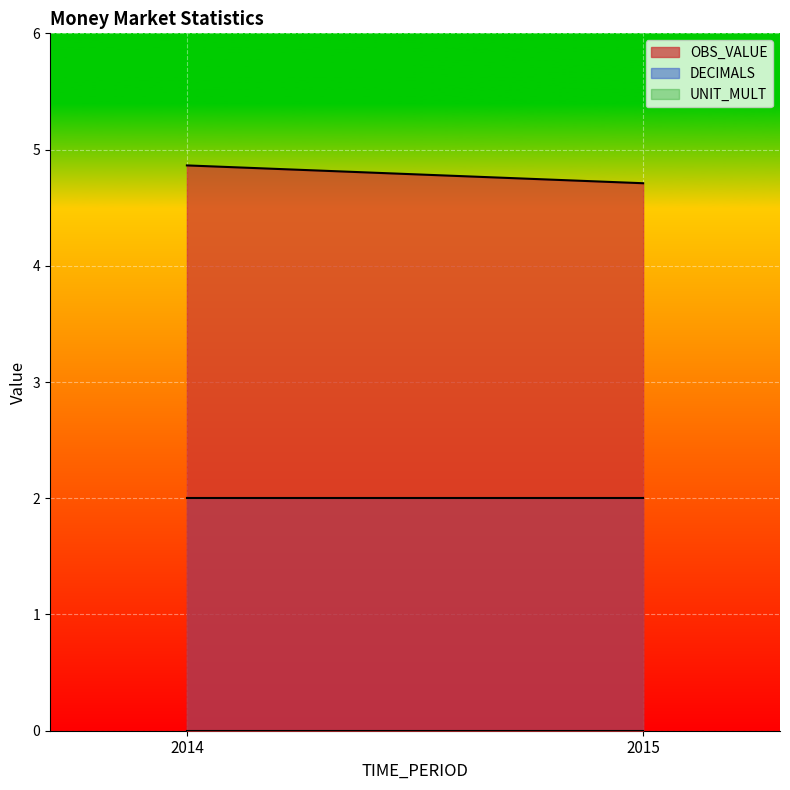

Is it true that UNIT_MULT equals 0.0 at 2014?

True